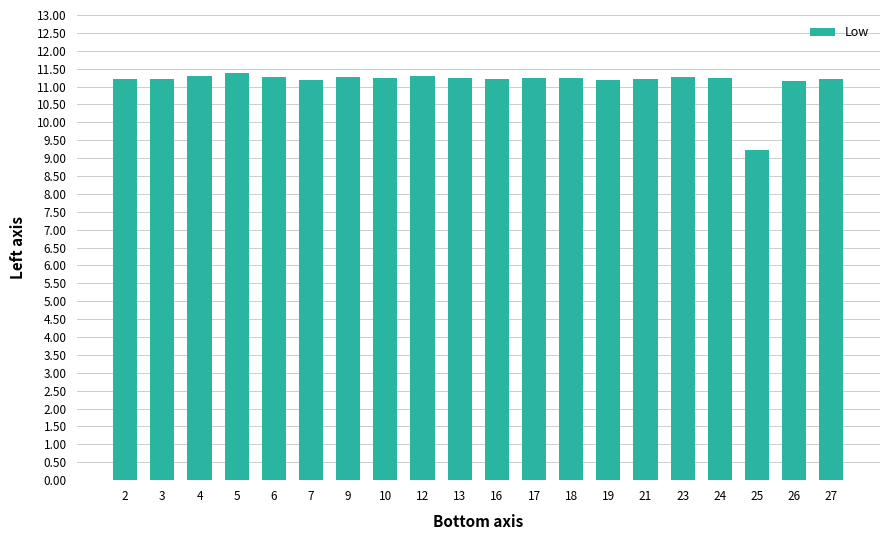

How many values are below 11?

1